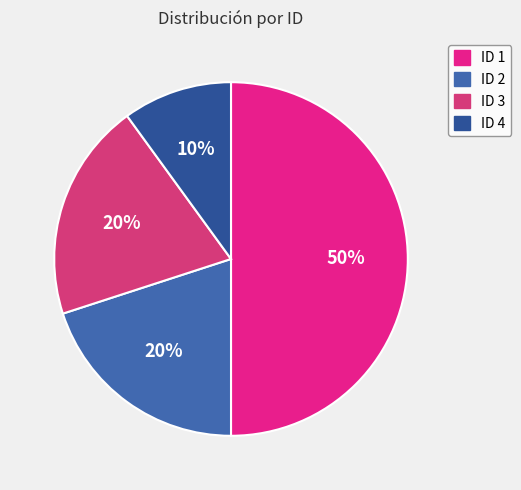

Is there a majority slice in this chart?

No